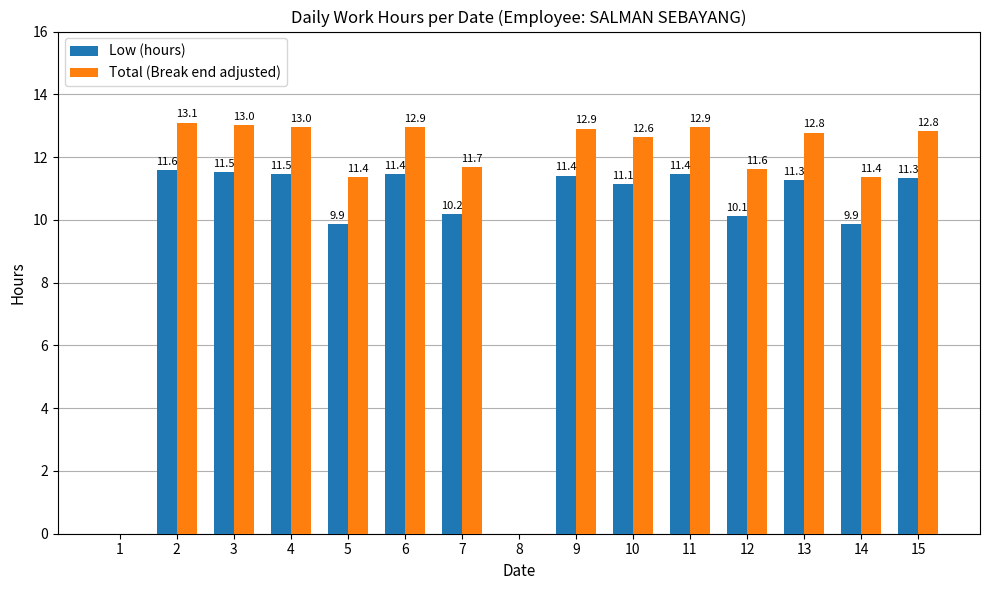

How many groups of bars are there?

15